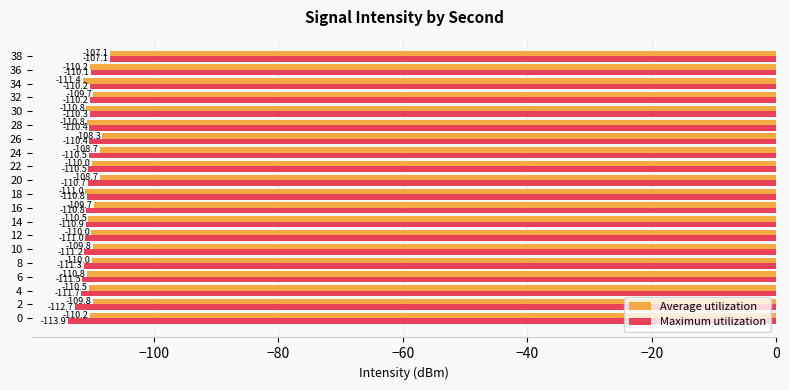

What is the difference between the highest and lowest values at 16?

1.2